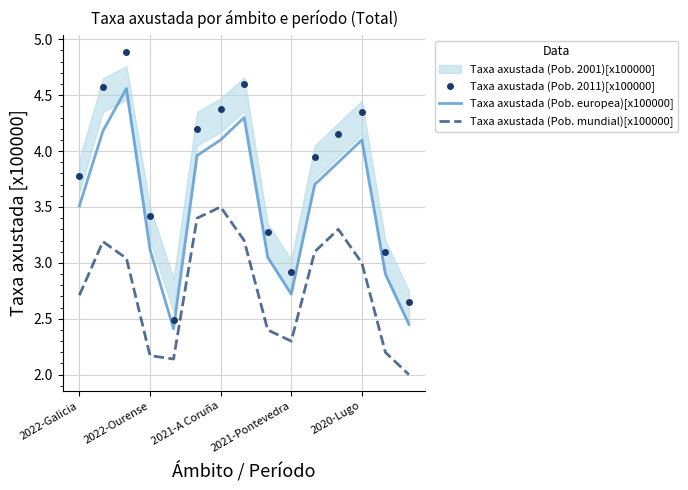

The Taxa axustada (Pob. mundial)[x100000] series shows 4.1 at 10. True or false?

False